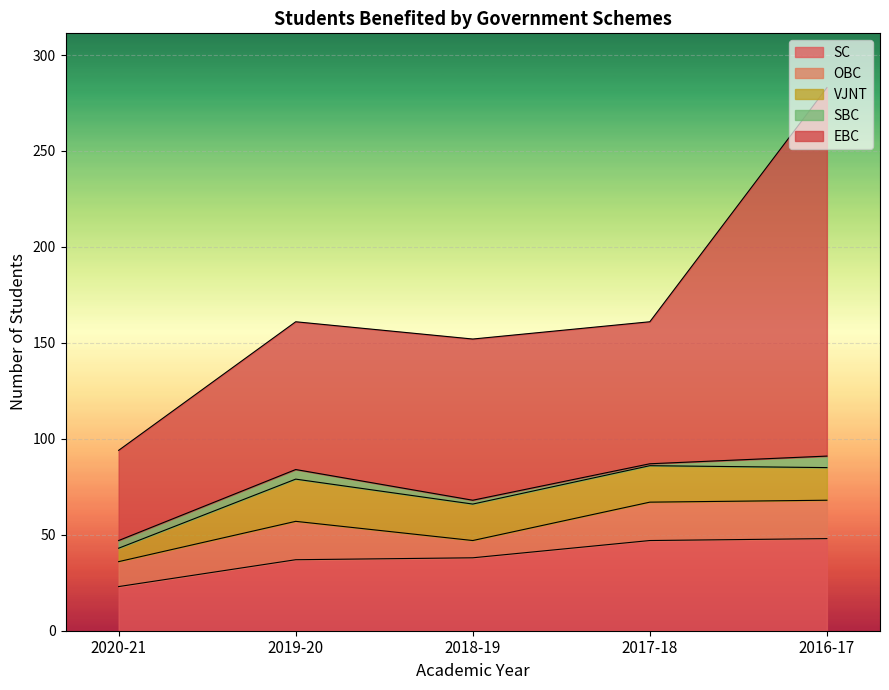

What is the value of the OBC point at the 4th from the left?

20